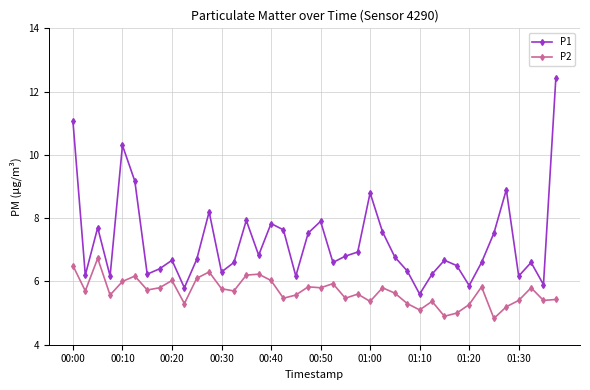

True or false: P1 has more than 0 interior local peaks.

True